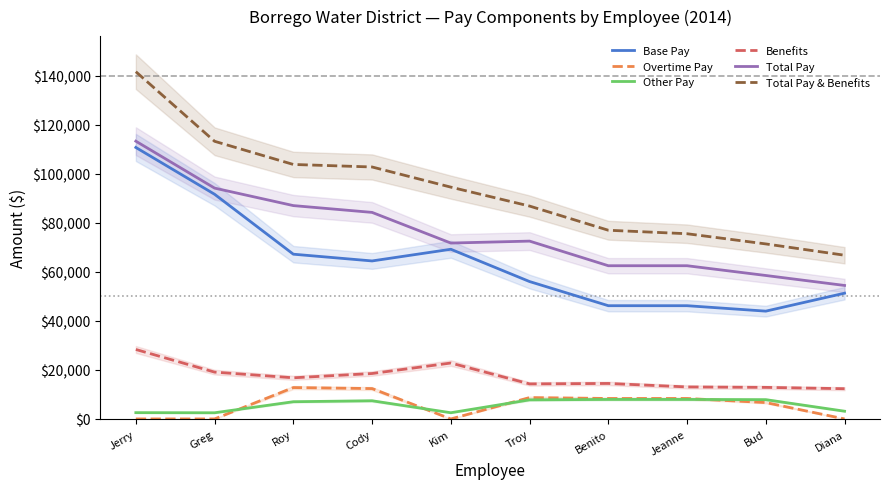

Which series has the widest spread of values?

Total Pay & Benefits